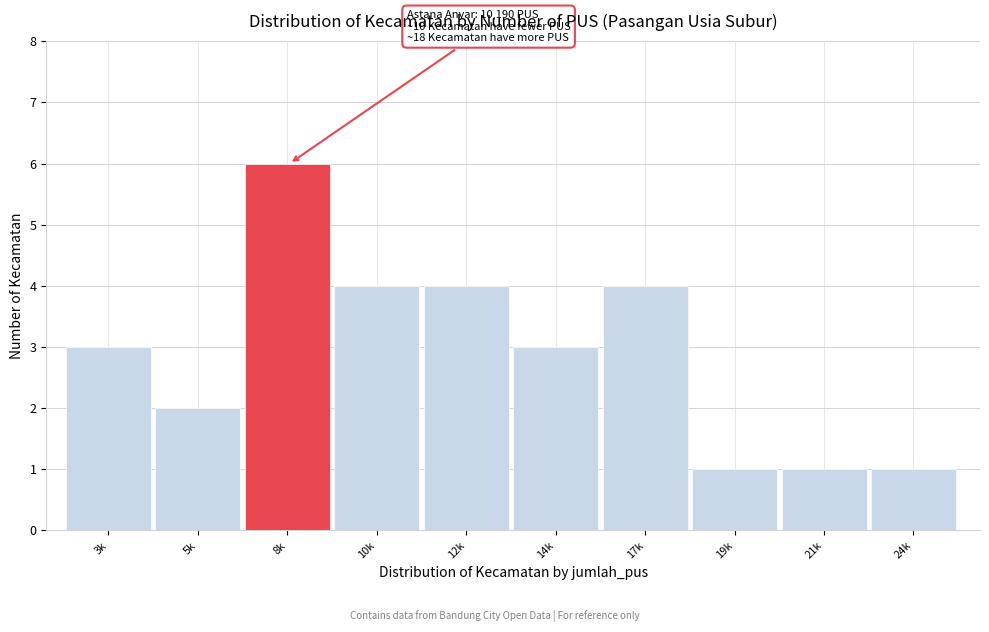

Reading left to right, transcribe all the data shown in this chart.

3k=3	5k=2	8k=6	10k=4	12k=4	14k=3	17k=4	19k=1	21k=1	24k=1